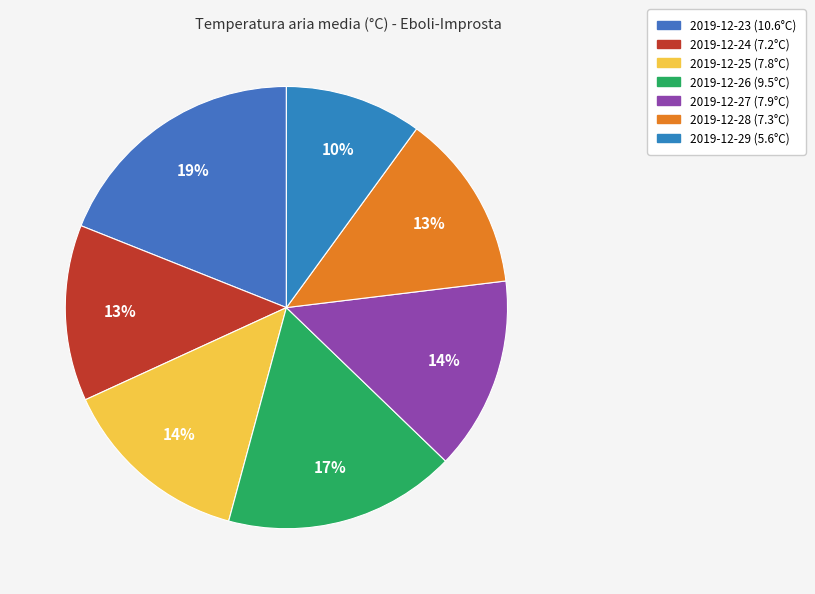

Between 2019-12-28 and 2019-12-27, which is larger?

2019-12-27